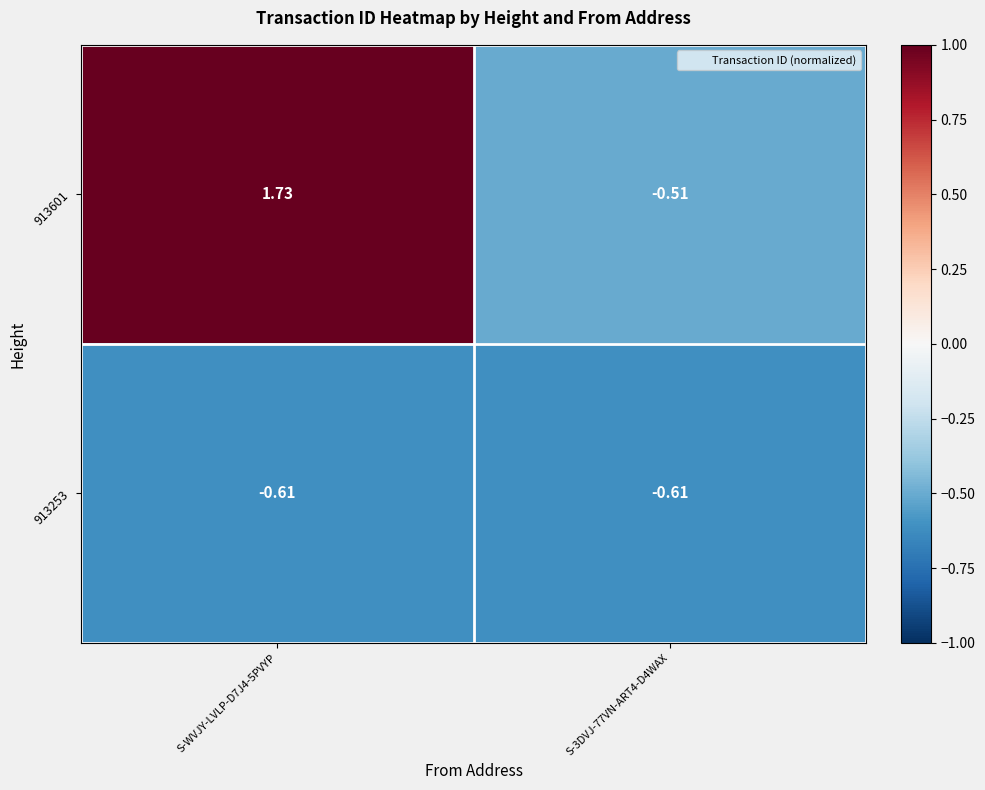

How many positive values does the 913601 series have?

1